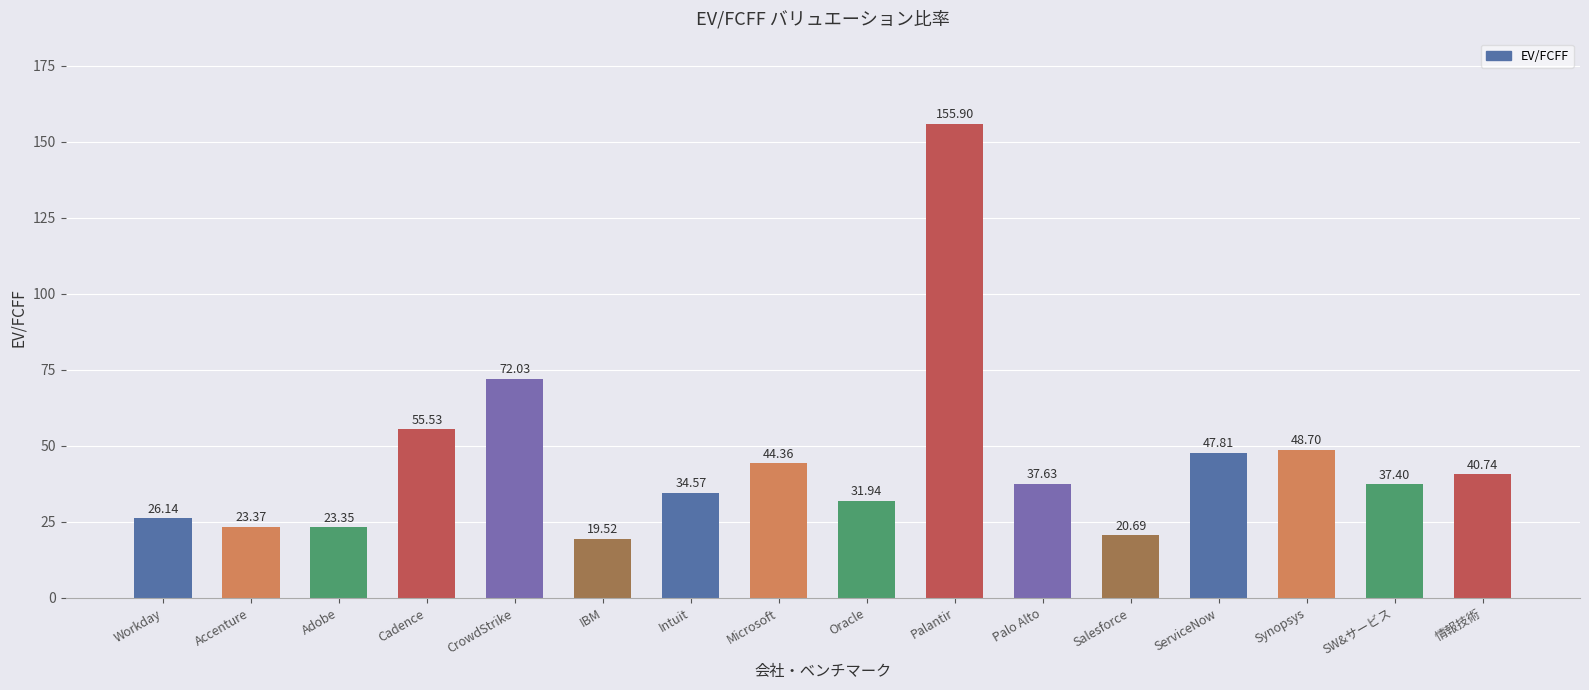

Rank the categories by value from lowest to highest.

IBM, Salesforce, Adobe, Accenture, Workday, Oracle, Intuit, SW&サービス, Palo Alto, 情報技術, Microsoft, ServiceNow, Synopsys, Cadence, CrowdStrike, Palantir